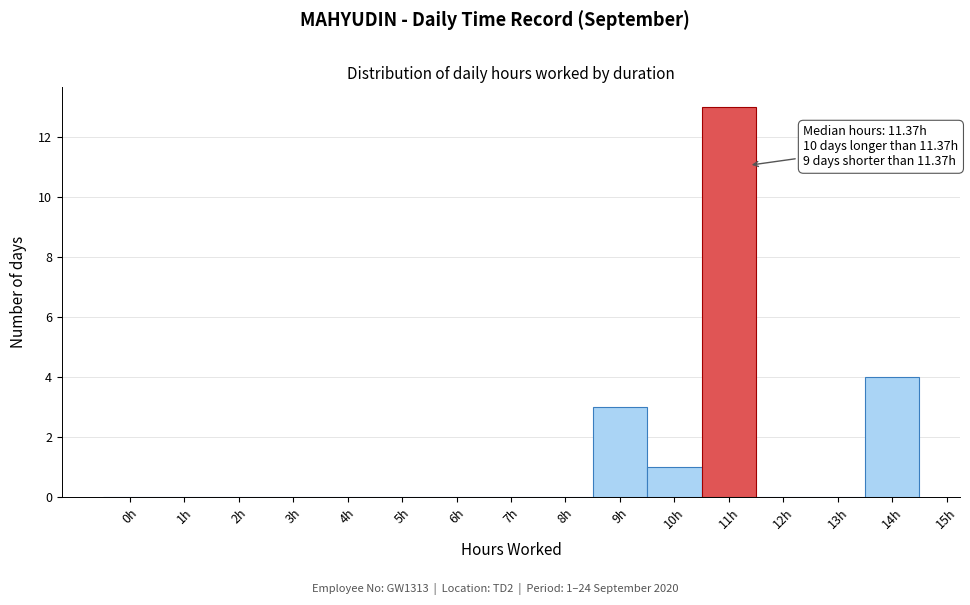

Reading left to right, transcribe all the data shown in this chart.

0h=0	1h=0	2h=0	3h=0	4h=0	5h=0	6h=0	7h=0	8h=0	9h=3	10h=1	11h=13	12h=0	13h=0	14h=4